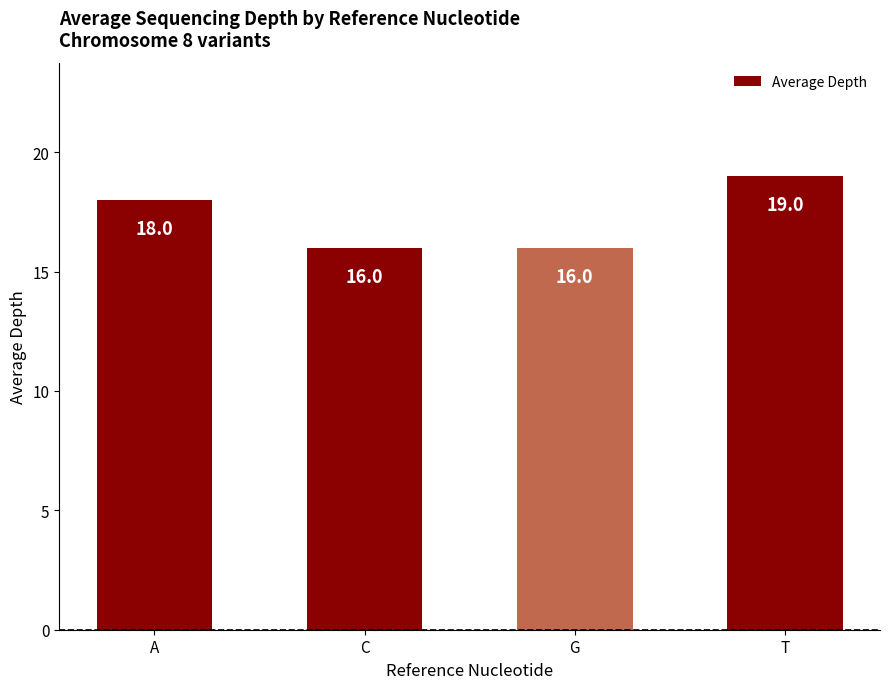

What is the difference between the second highest and minimum values?

2